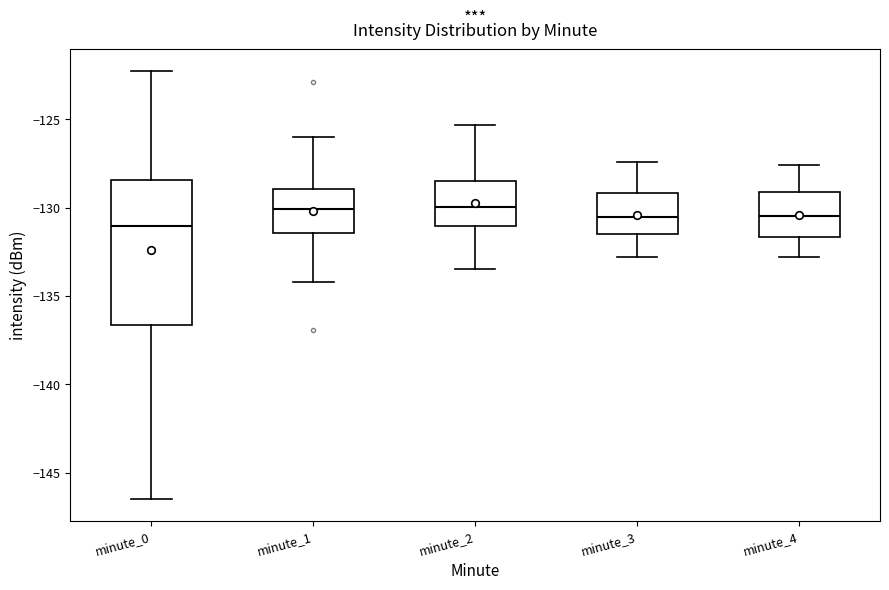

Which box is the tallest, from its lower edge to its upper edge?

minute_0